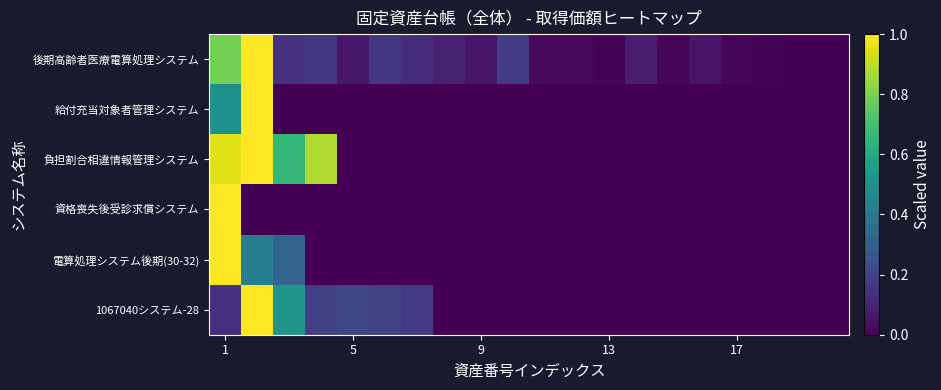

Reading left to right, extract all data points from this chart.

後期高齢者医療電算処理システム: 0.8	1.0	0.1	0.2	0.1	0.2	0.1	0.1	0.1	0.2	0.0	0.0	0.0	0.1	0.0	0.1	0.0	0.0	0.0	0.0
給付充当対象者管理システム: 0.5	1.0	0.0	0.0	0.0	0.0	0.0	0.0	0.0	0.0	0.0	0.0	0.0	0.0	0.0	0.0	0.0	0.0	0.0	0.0
負担割合相違情報管理システム: 1.0	1.0	0.7	0.9	0.0	0.0	0.0	0.0	0.0	0.0	0.0	0.0	0.0	0.0	0.0	0.0	0.0	0.0	0.0	0.0
資格喪失後受診求償システム: 1.0	0.0	0.0	0.0	0.0	0.0	0.0	0.0	0.0	0.0	0.0	0.0	0.0	0.0	0.0	0.0	0.0	0.0	0.0	0.0
電算処理システム後期(30-32): 1.0	0.4	0.3	0.0	0.0	0.0	0.0	0.0	0.0	0.0	0.0	0.0	0.0	0.0	0.0	0.0	0.0	0.0	0.0	0.0
1067040システム-28: 0.1	1.0	0.5	0.2	0.2	0.2	0.2	0.0	0.0	0.0	0.0	0.0	0.0	0.0	0.0	0.0	0.0	0.0	0.0	0.0